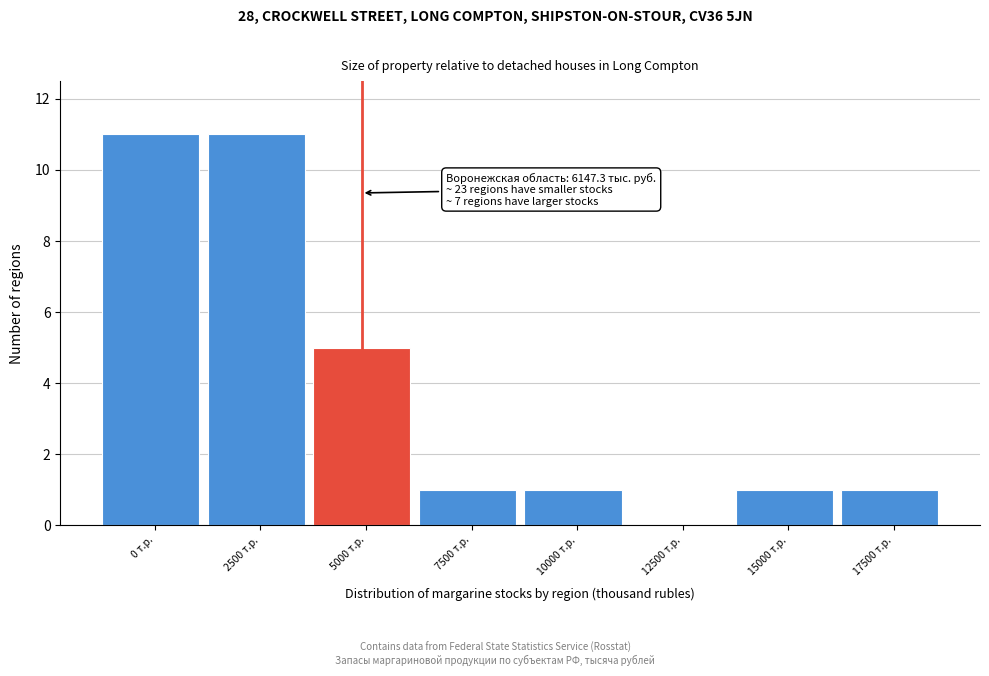

Reading left to right, extract all data points from this chart.

0 т.р.=11	2500 т.р.=11	5000 т.р.=5	7500 т.р.=1	10000 т.р.=1	12500 т.р.=0	15000 т.р.=1	17500 т.р.=1